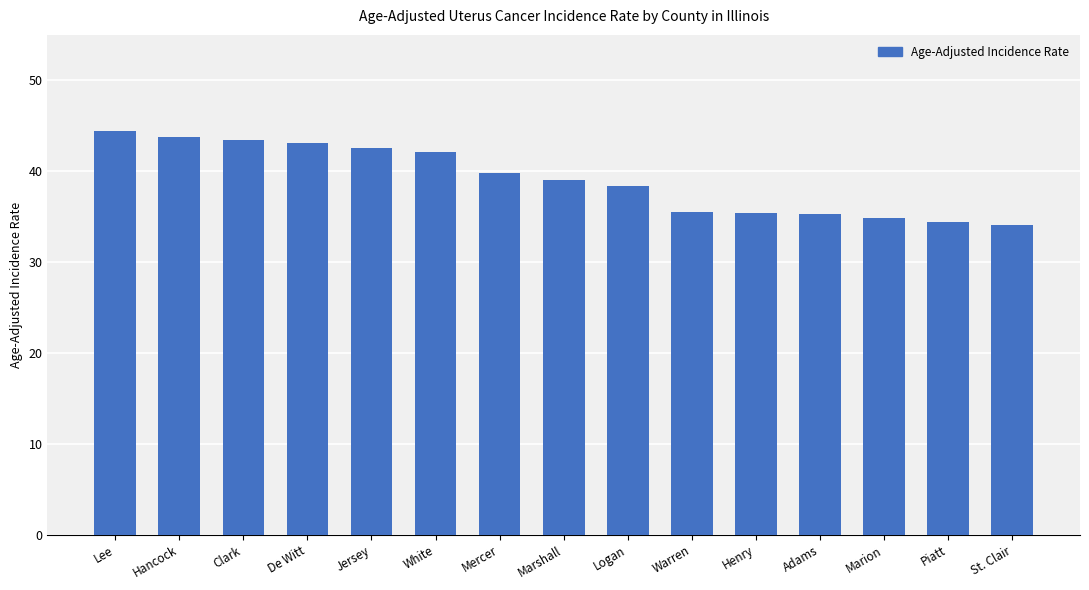

What is the sum of all values?

586.1